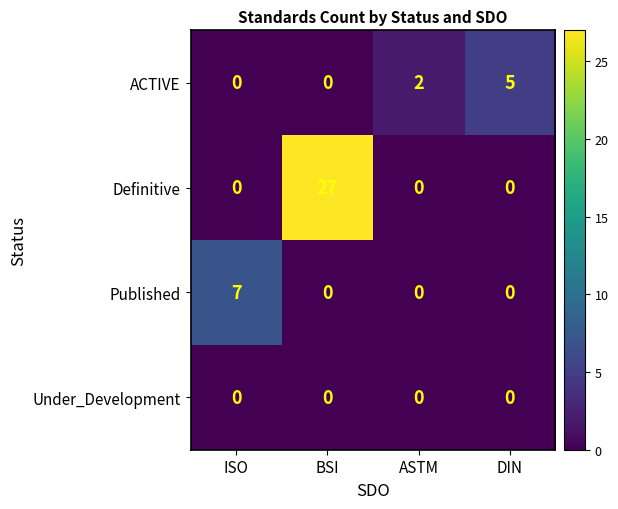

How many data points in Published are above 0?

1